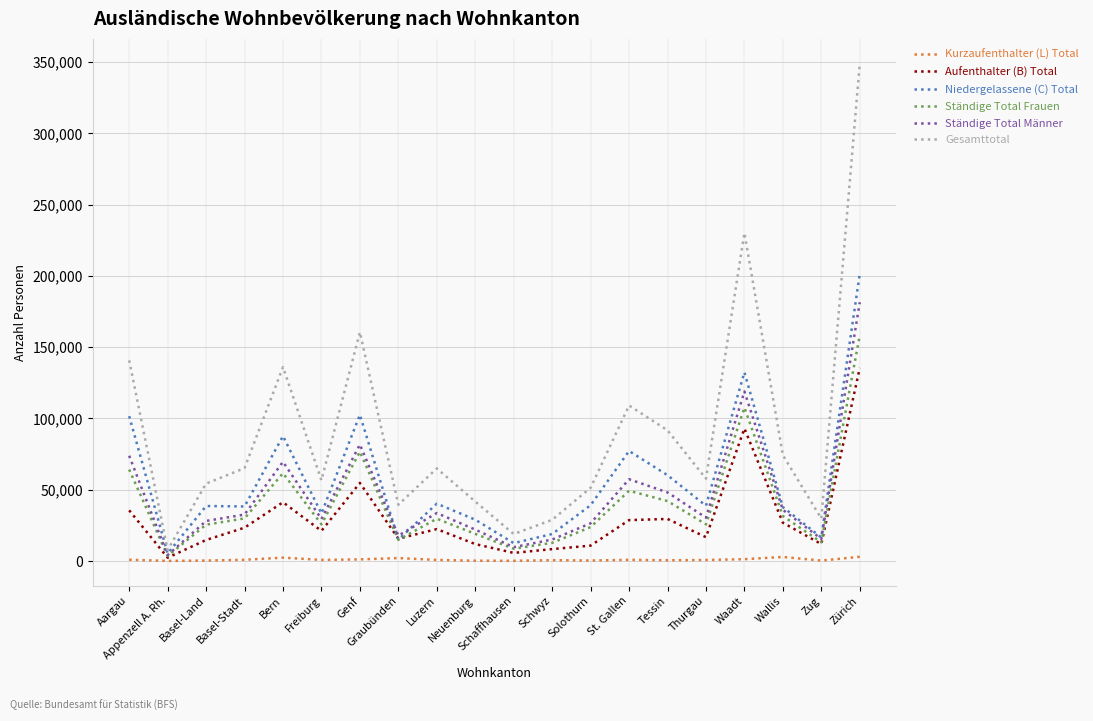

Rank the series by their maximum value, from highest to lowest.

Gesamttotal, Niedergelassene (C) Total, Ständige Total Männer, Ständige Total Frauen, Aufenthalter (B) Total, Kurzaufenthalter (L) Total